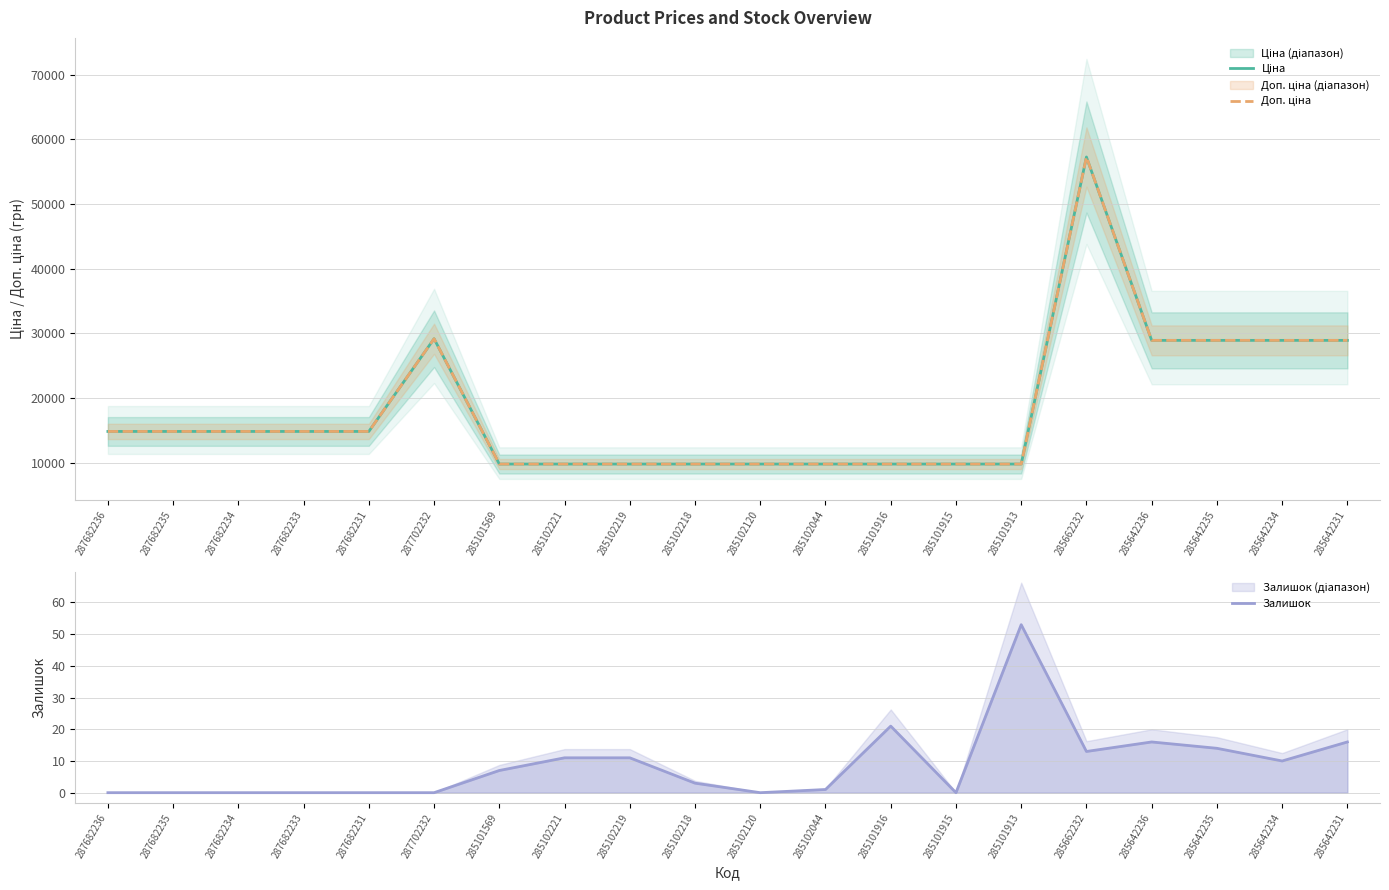

True or false: Ціна has more than 2 interior local peaks.

False